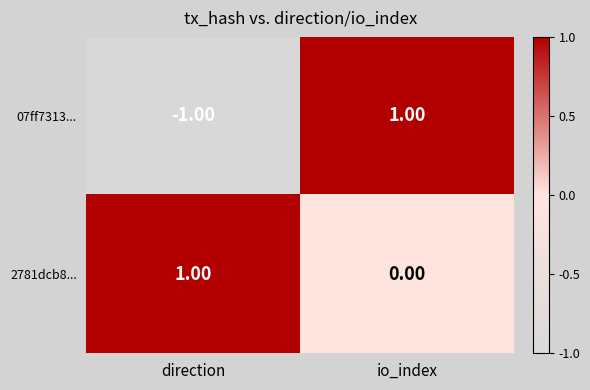

Which series has the largest range (max minus min)?

07ff7313...